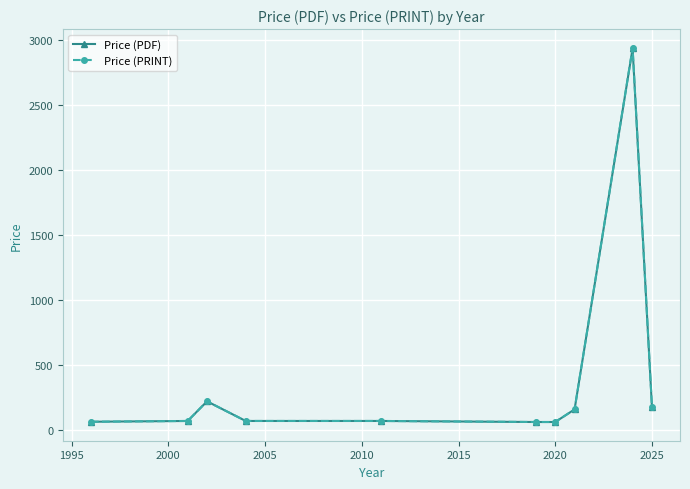

True or false: Price (PRINT) has more than 1 interior local peaks.

True